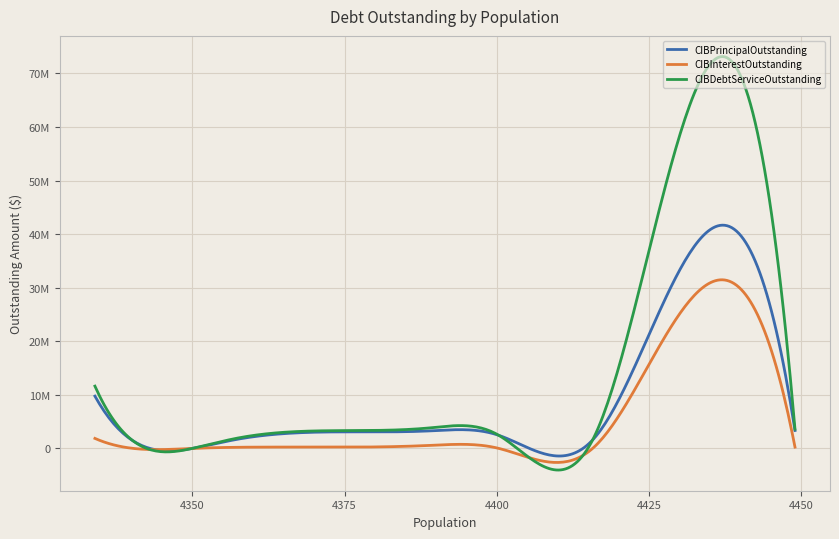

True or false: CIBPrincipalOutstanding and CIBDebtServiceOutstanding cross at least once.

True